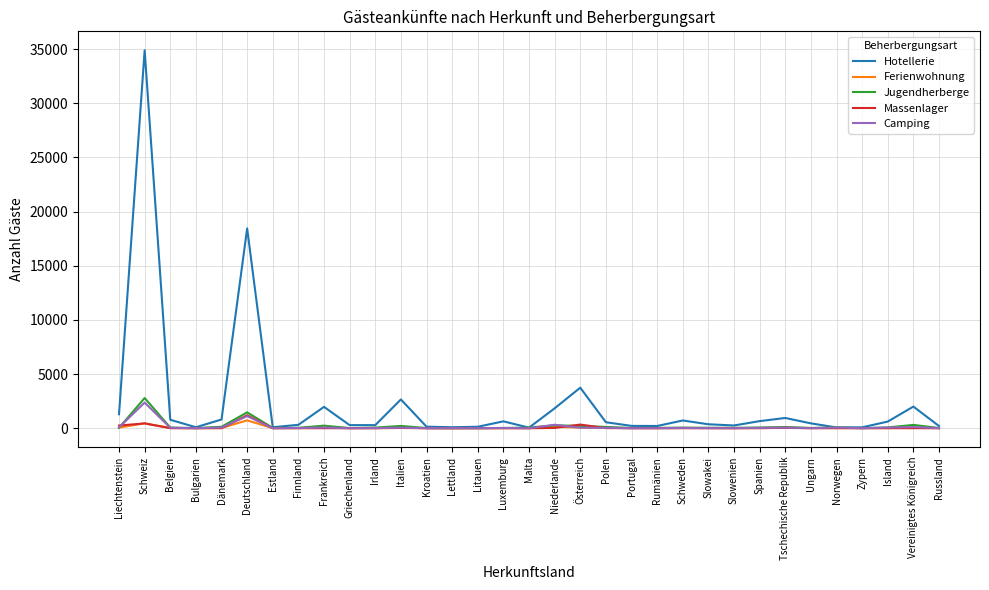

What is the sum of all Massenlager values?

2313